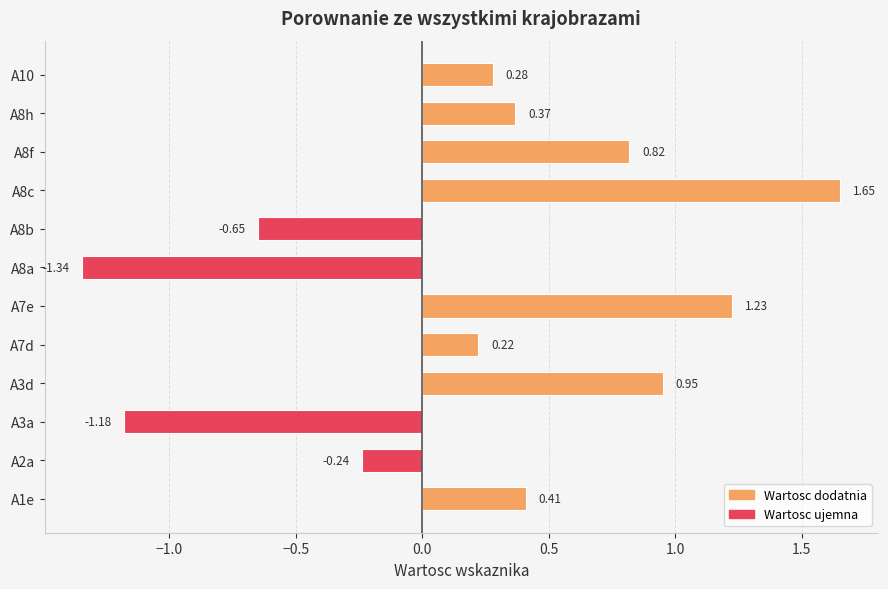

Which label corresponds to the smallest value in the chart?

A8a